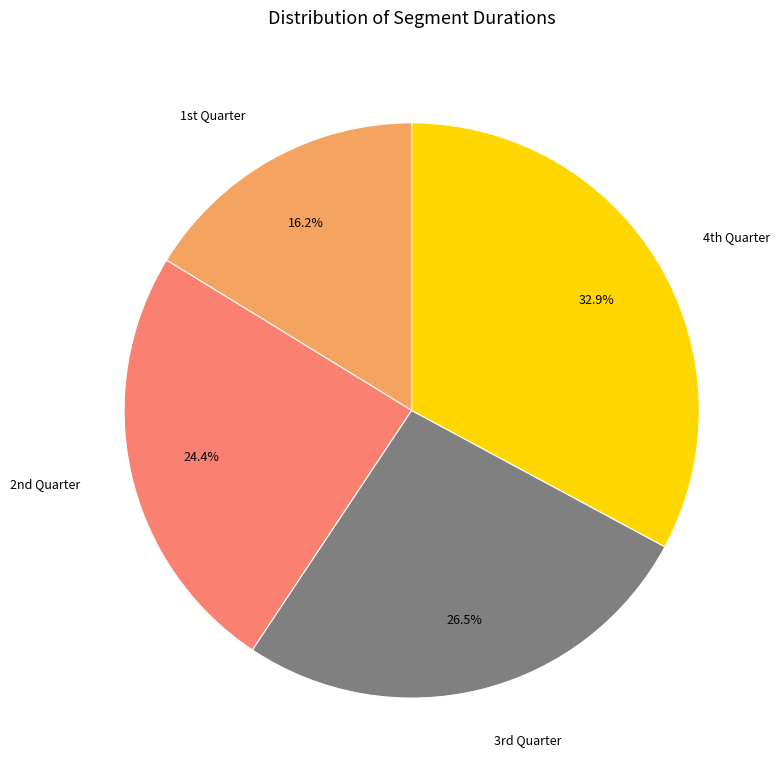

How many slices are in this pie chart?

4